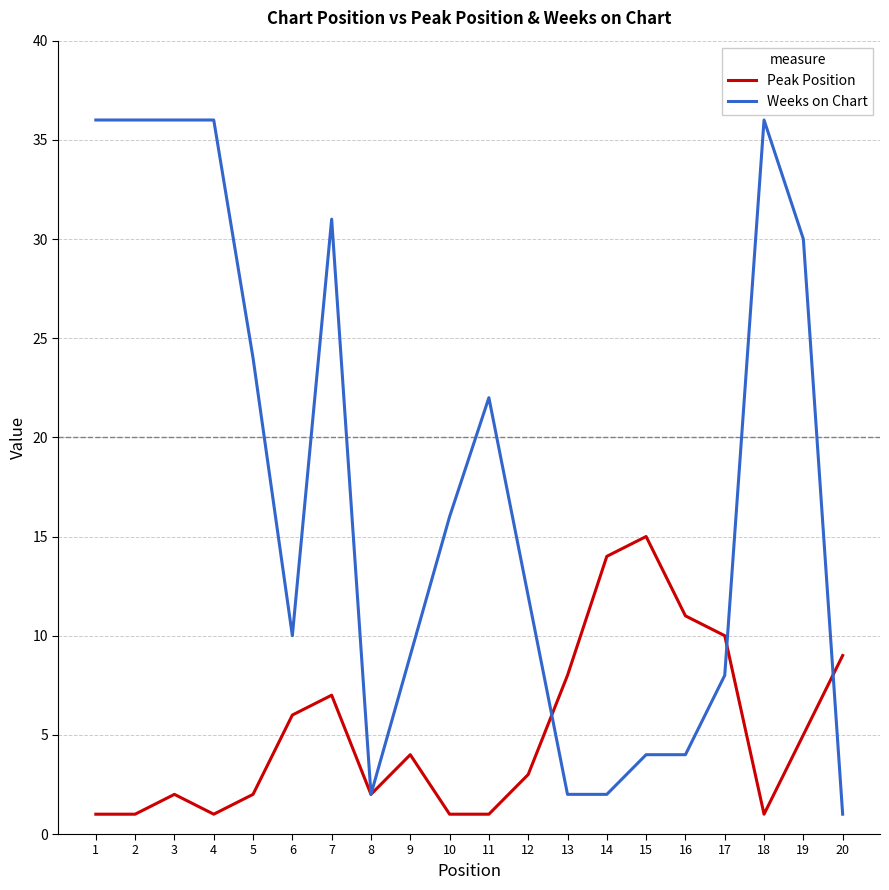

Rank the series by their average value, from highest to lowest.

Weeks on Chart, Peak Position